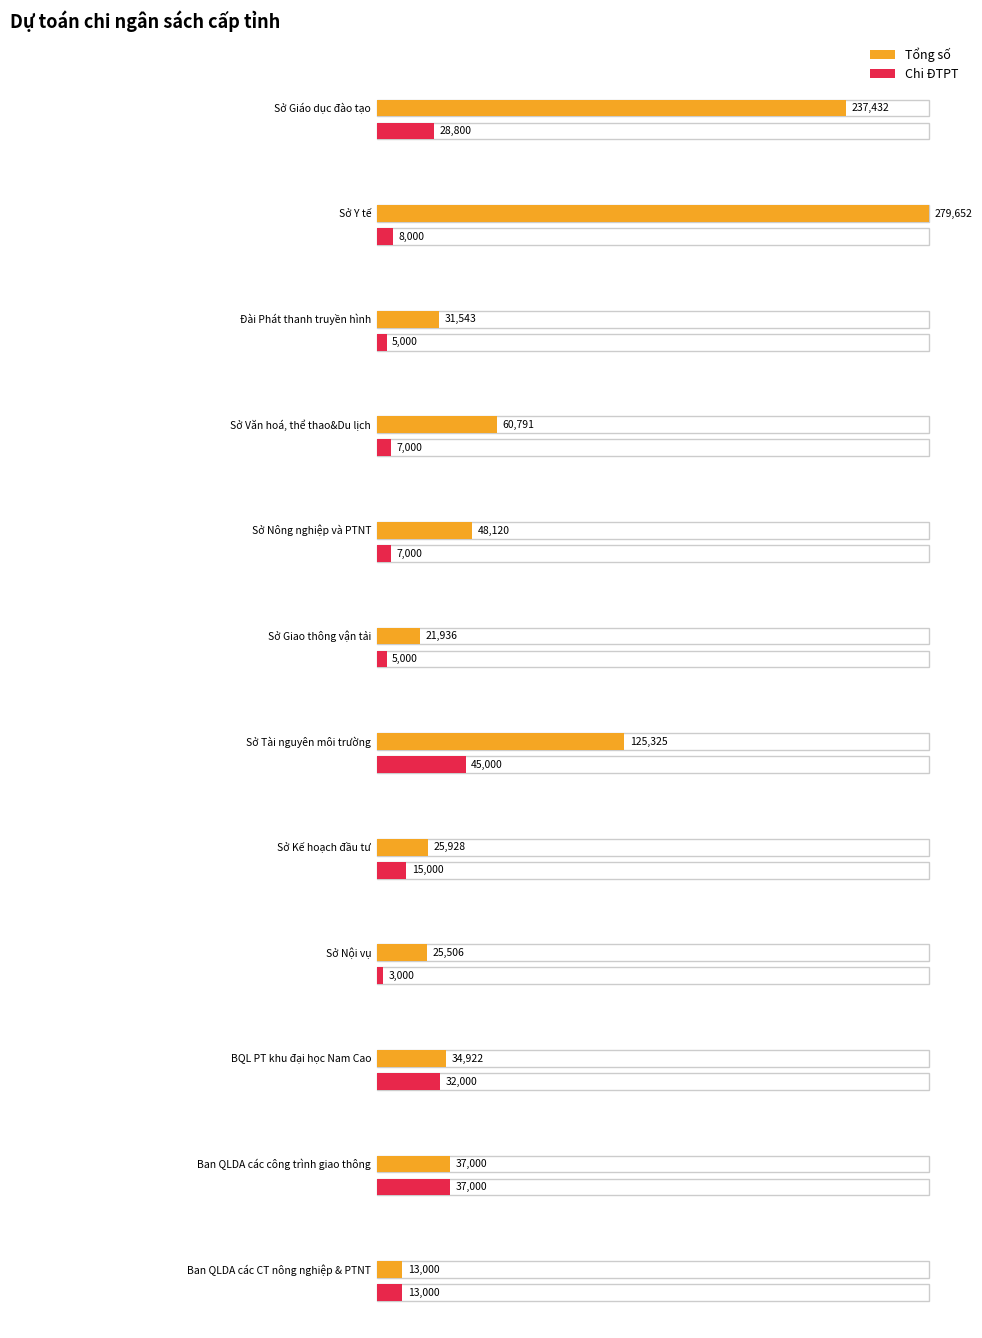

What is the greatest value displayed?

279652